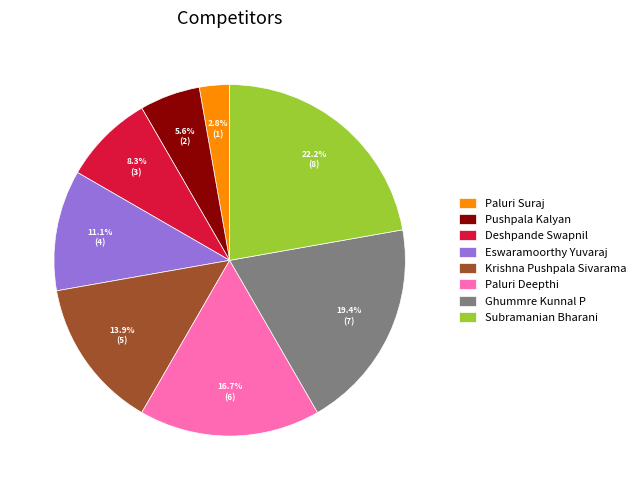

Is there a majority slice in this chart?

No